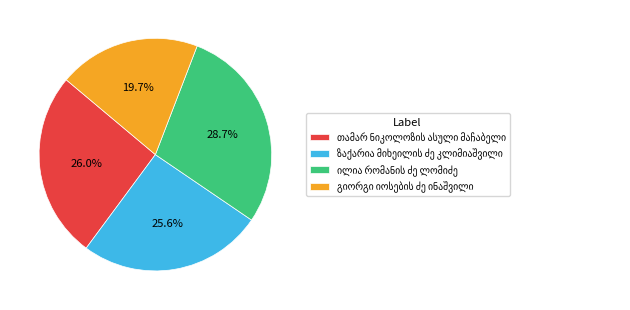

Is there any slice that represents more than half of the pie?

No